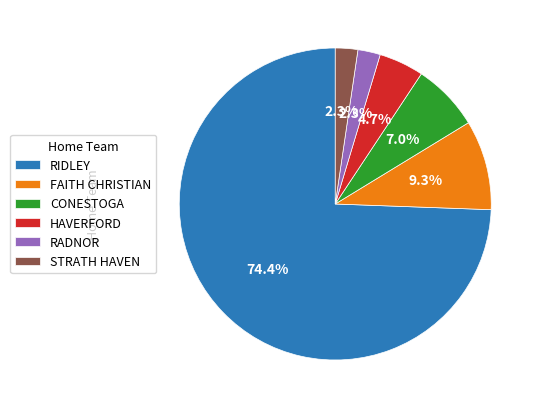

Count the number of slices in the pie.

6